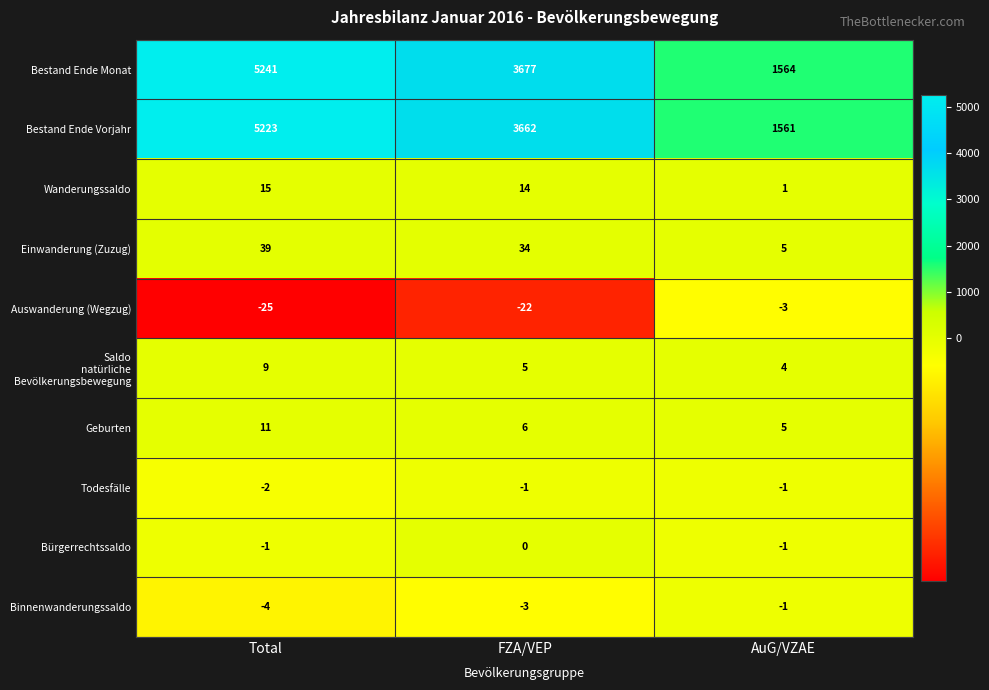

What is the average value of the Einwanderung (Zuzug) series?

26